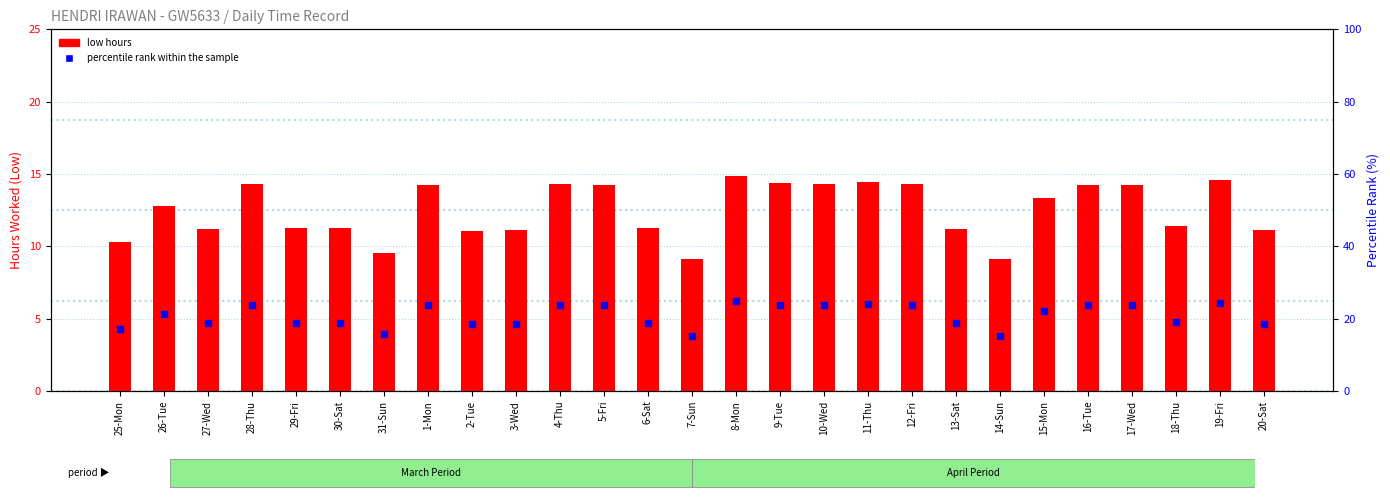

At how many categories does at least one series exceed 23?

12